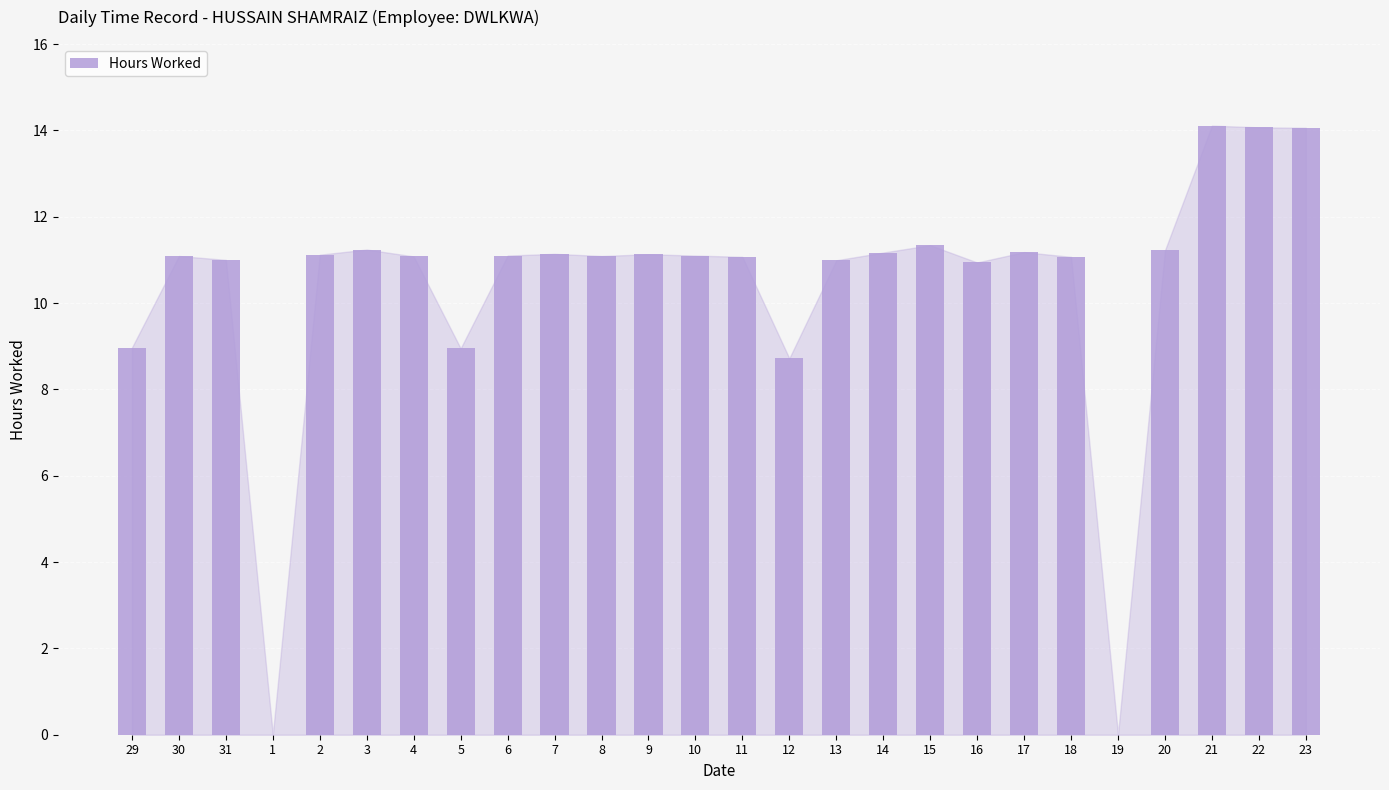

Count the number of data series in this chart.

1